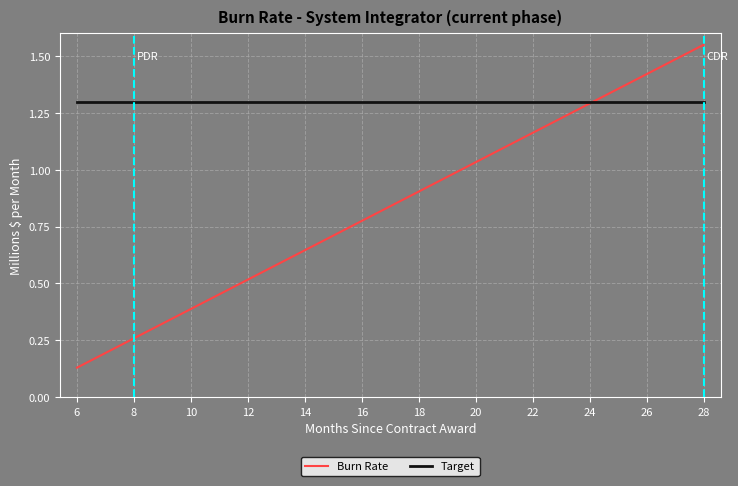

Does the chart have visible grid lines?

Yes